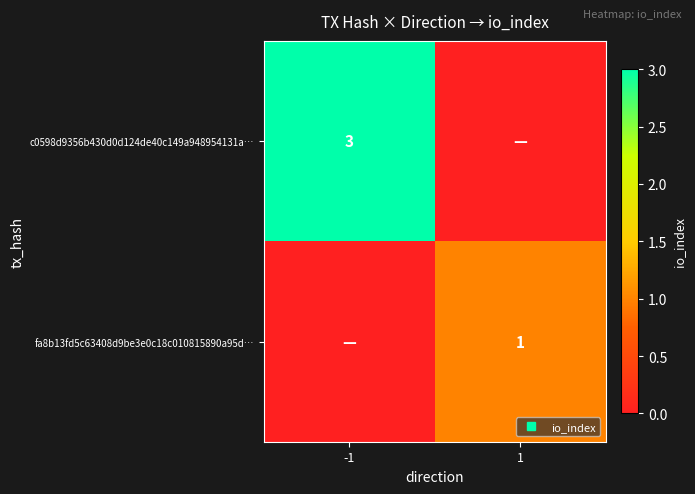

Count the fa8b13fd5c63408d9be3e0c18c010815890a95d… values in the range 0 to 1.

2